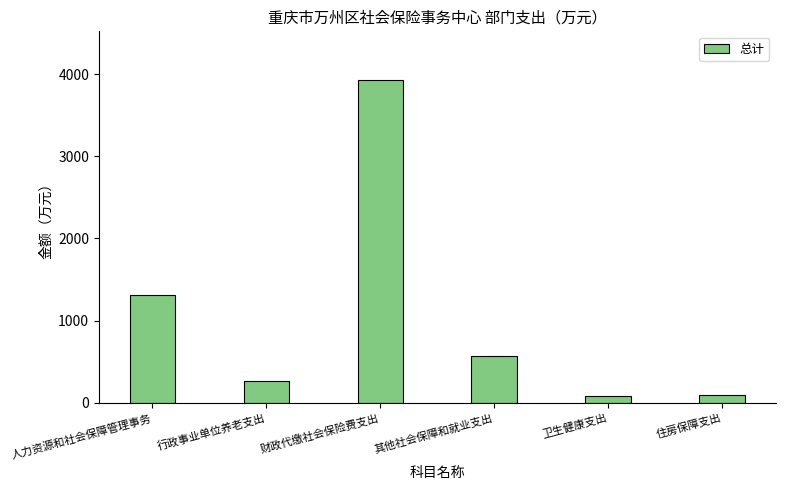

Approximately how many times larger is the value at 住房保障支出 compared to 人力资源和社会保障管理事务?

0.1